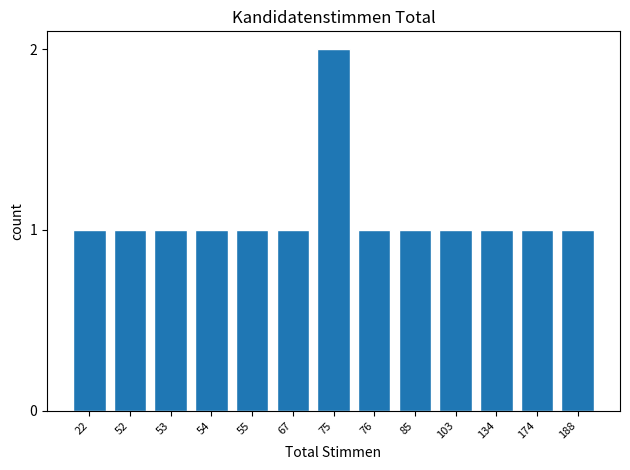

Reading right to left, what are all the values shown in this chart?

188=1	174=1	134=1	103=1	85=1	76=1	75=2	67=1	55=1	54=1	53=1	52=1	22=1